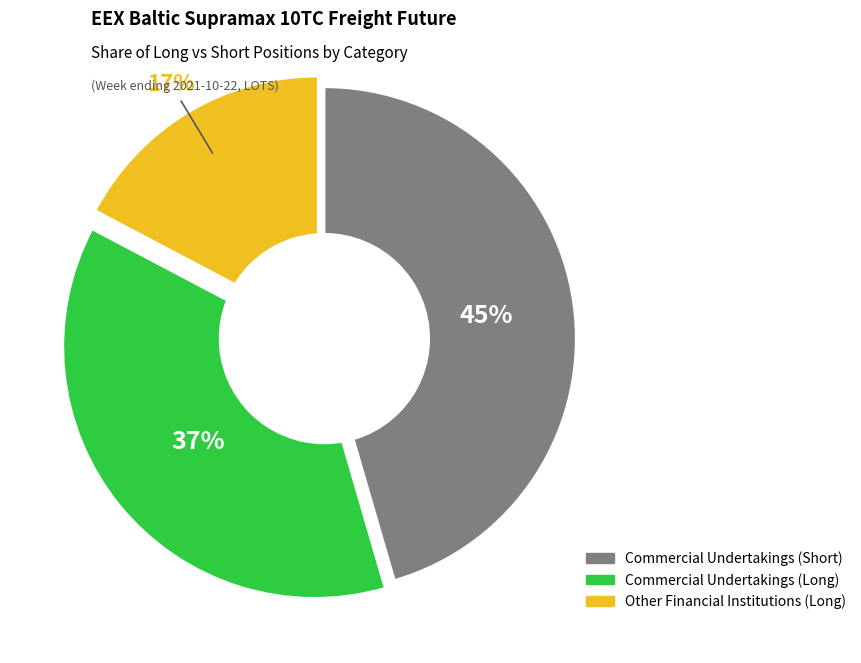

Do Commercial Undertakings (Long) and Other Financial Institutions (Long) together represent more than half of the pie?

Yes